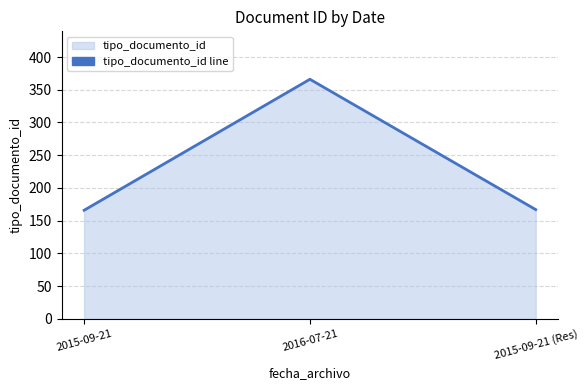

Does the chart display data point markers on the line(s)?

No